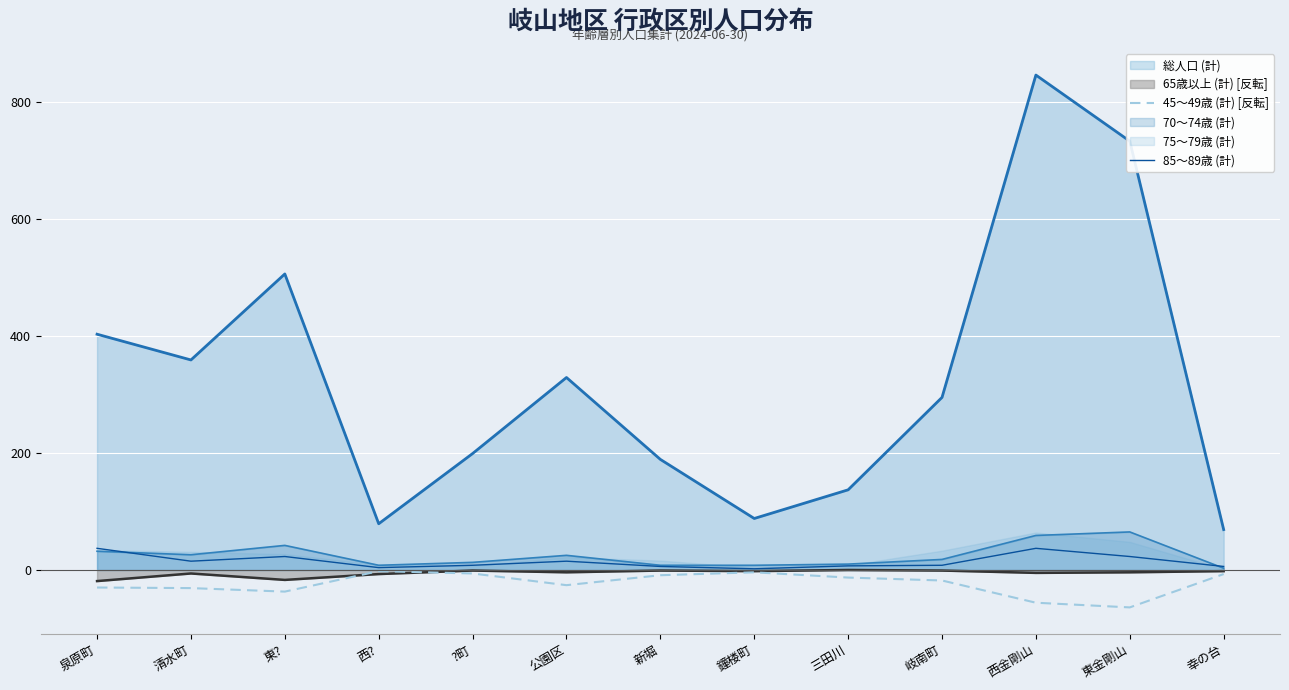

True or false: 85〜89歳 (計) and 45〜49歳 (計) [反転] intersect in this chart.

False